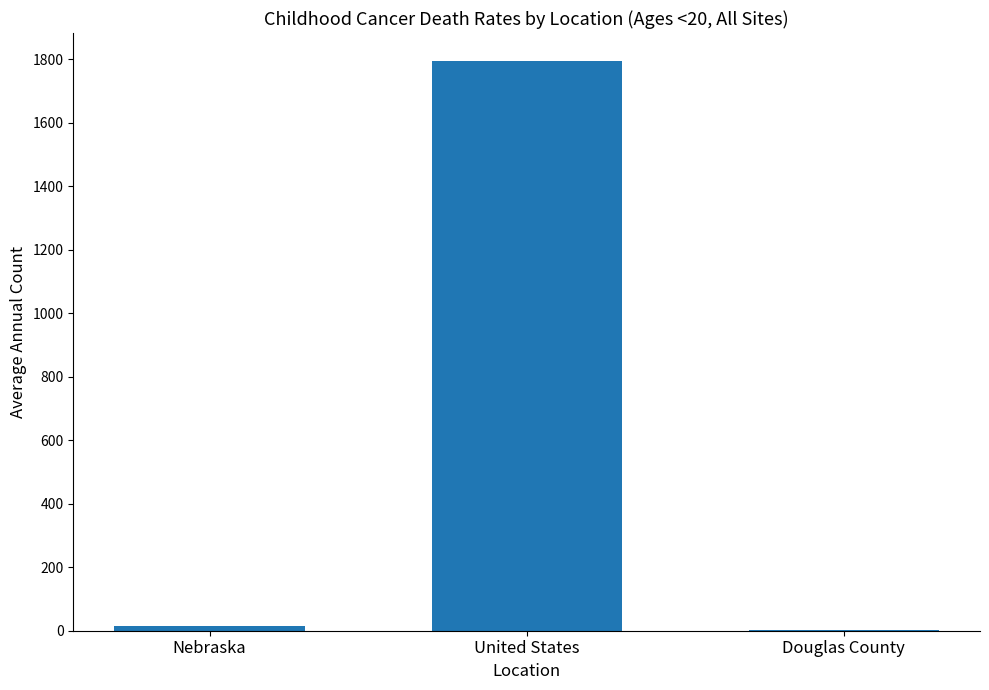

At which label is the value closest to 898?

Nebraska